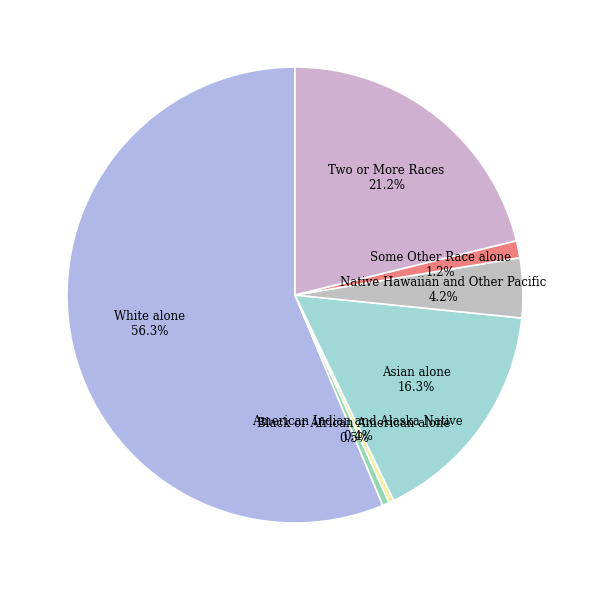

How many slices are in this pie chart?

7